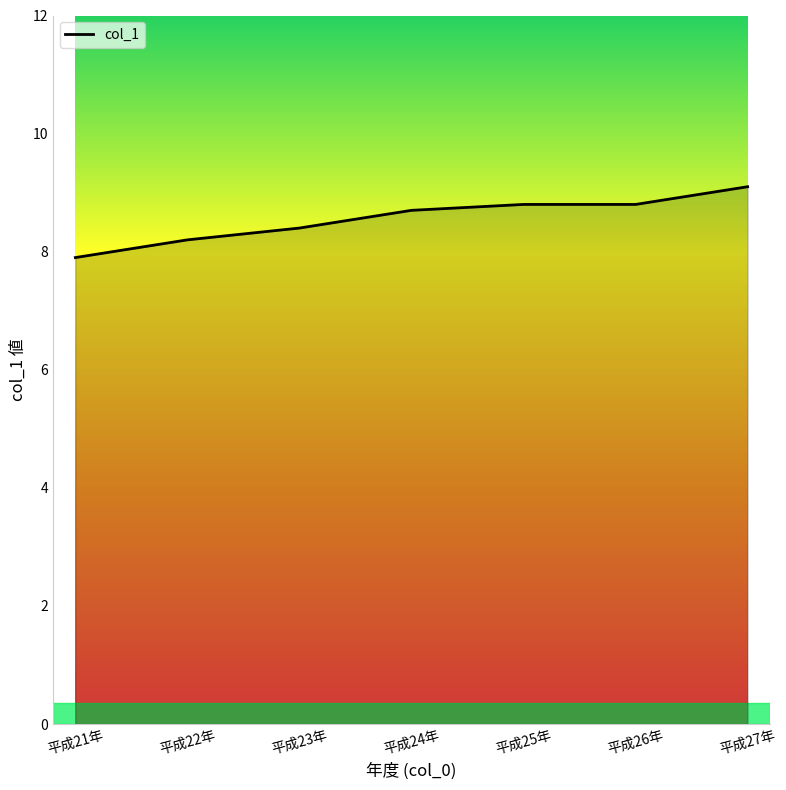

What is the approximate value at 平成22年?

8.2